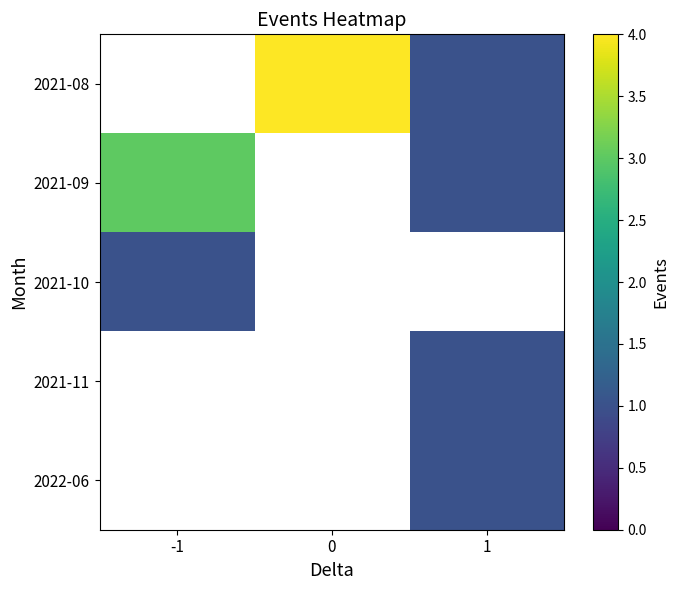

What is the greatest value displayed?

4.0